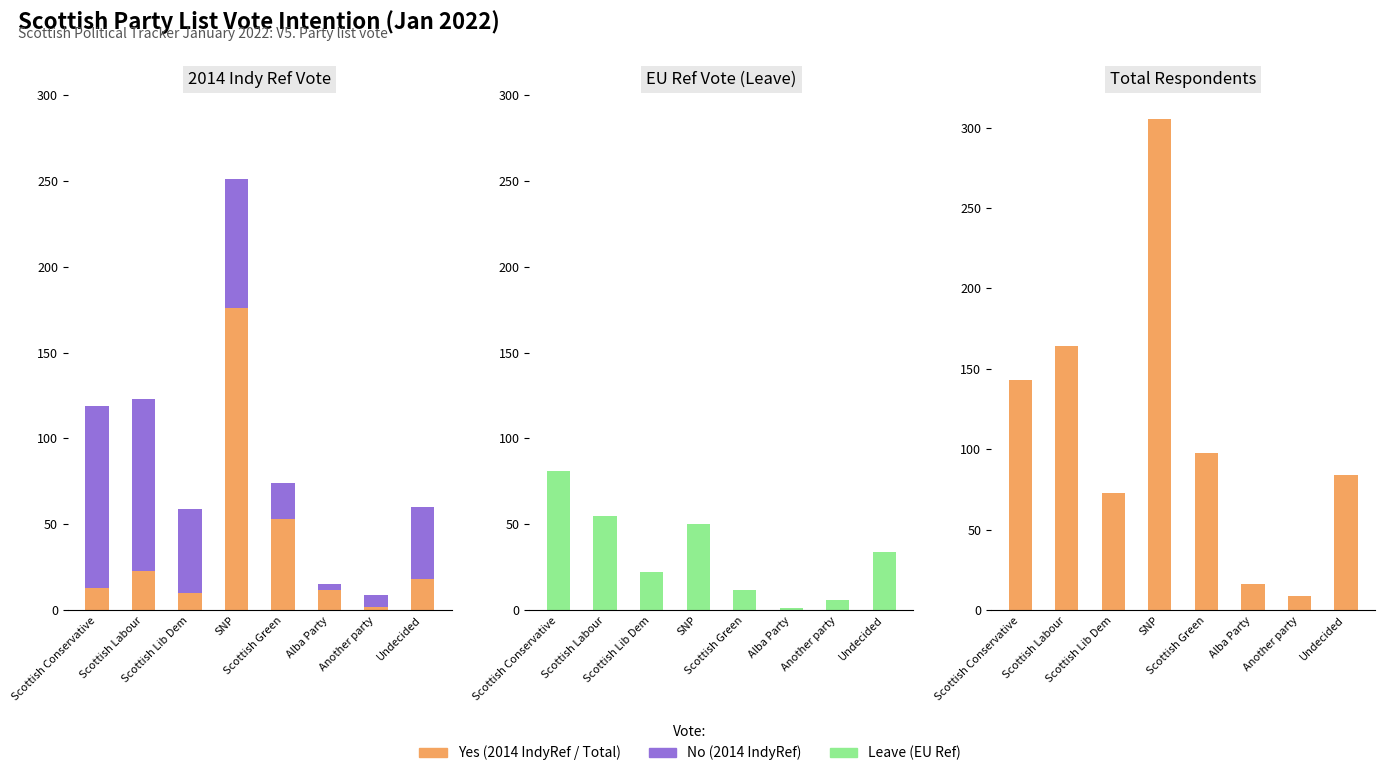

Does the chart contain stacked bars?

No